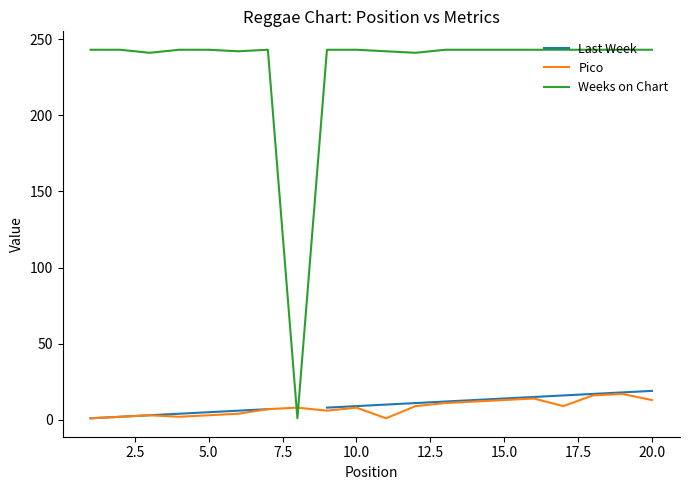

The Weeks on Chart series shows 243 at 20.0. True or false?

True